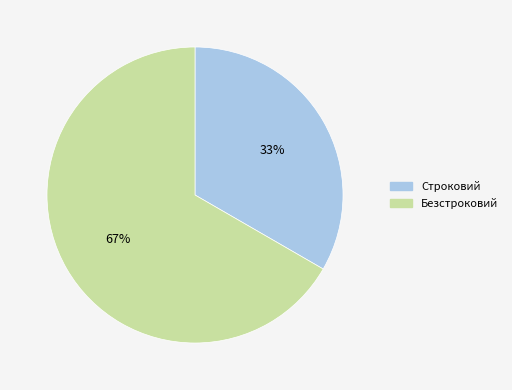

Is Строковий the majority of the pie?

No